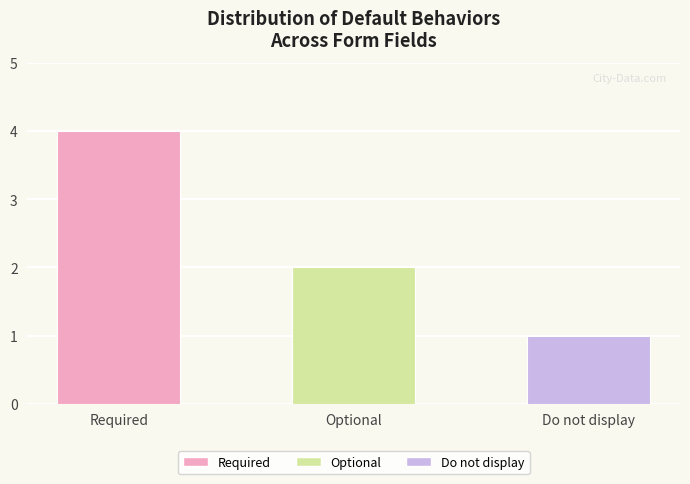

The value at Required is 4. True or false?

True